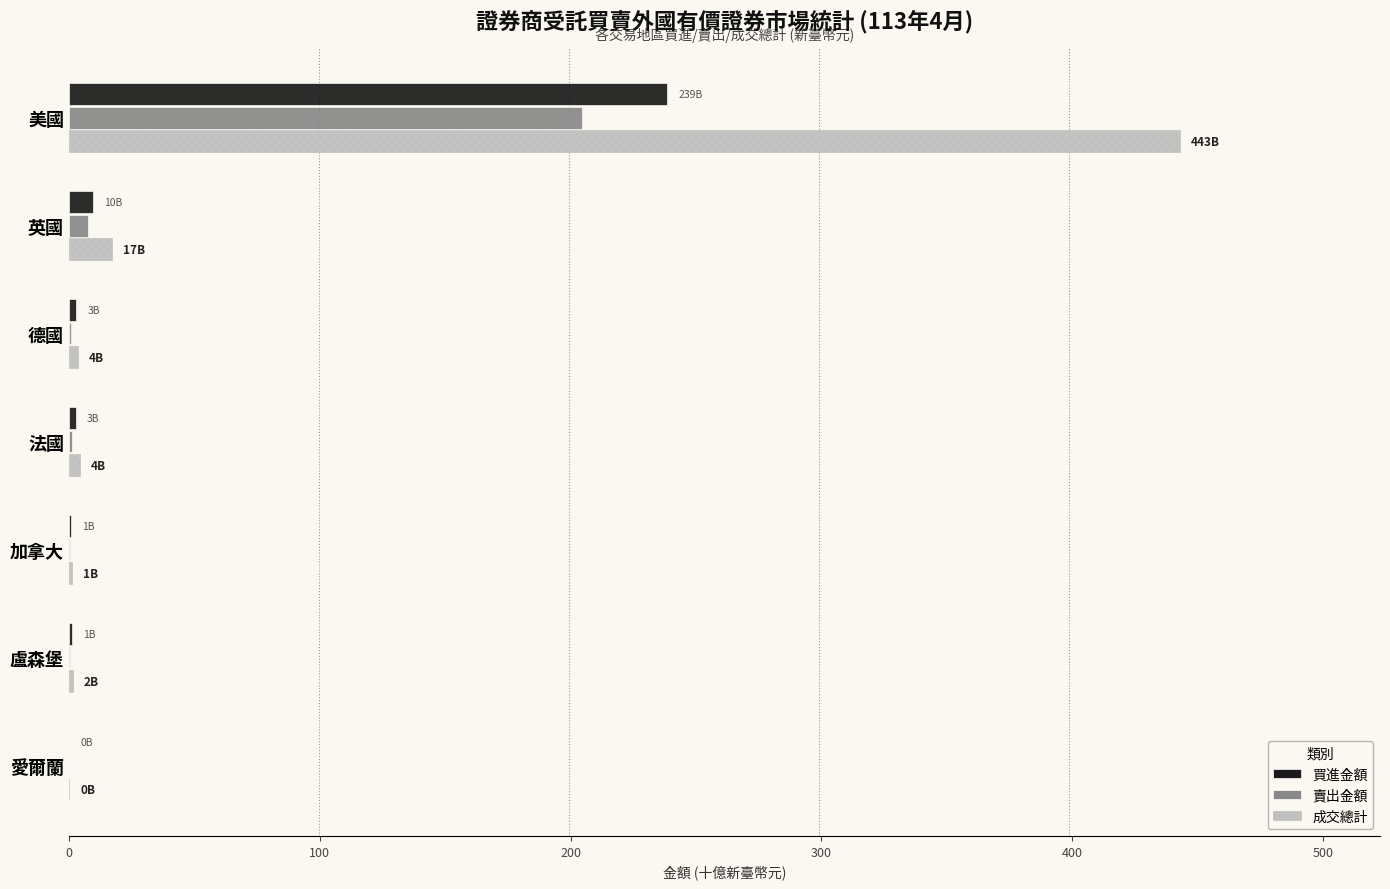

What value does the 賣出金額 series have at 美國?

204.4